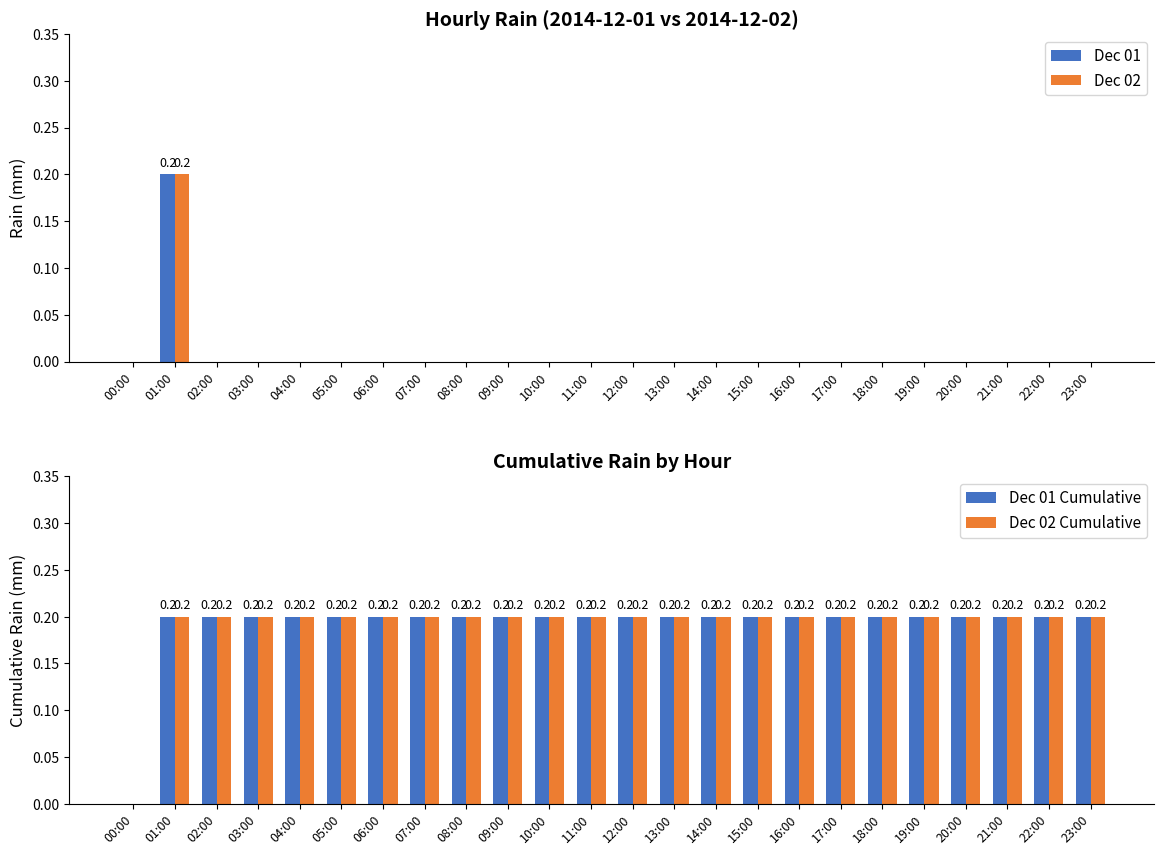

What is the label of the 18th bar from the right?

06:00